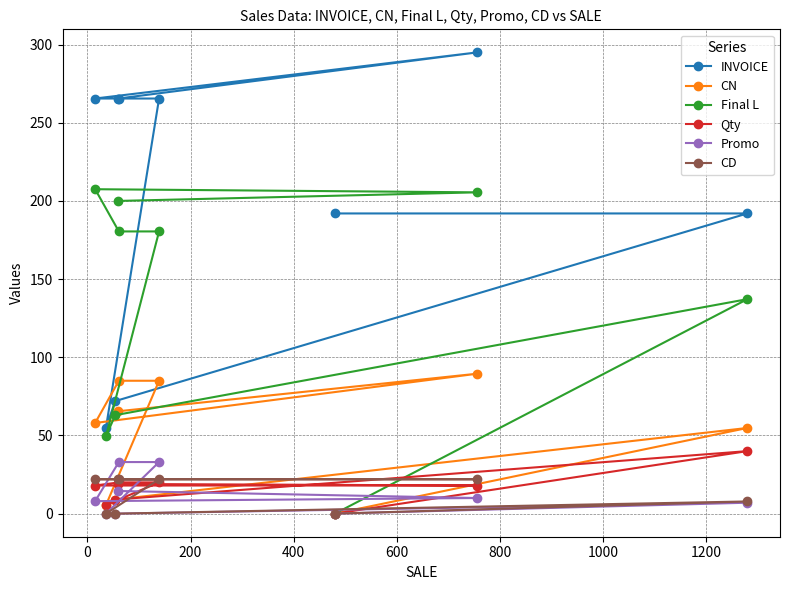

How many data points in Qty are above 18?

4